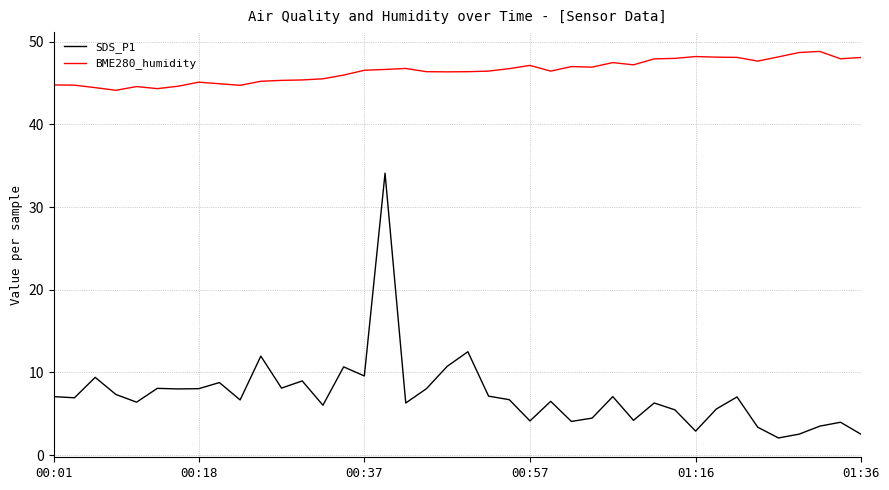

Which series has the largest total across all categories?

BME280_humidity